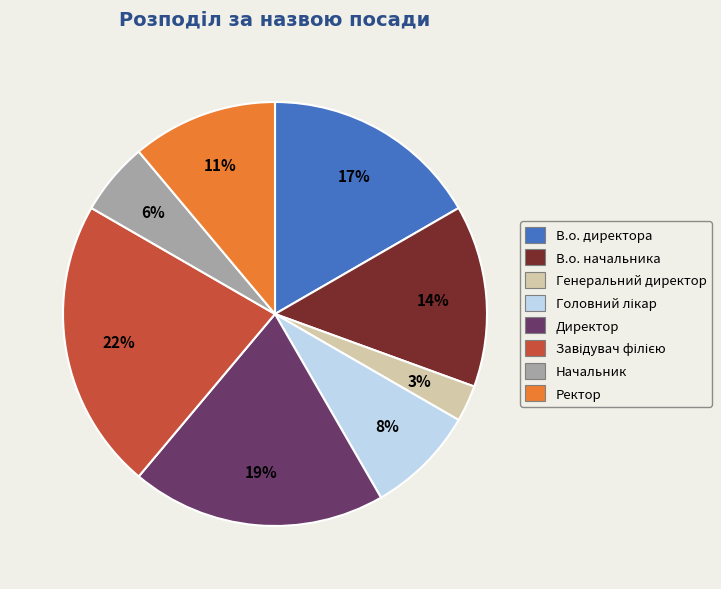

Which slice is the smallest?

Генеральний директор